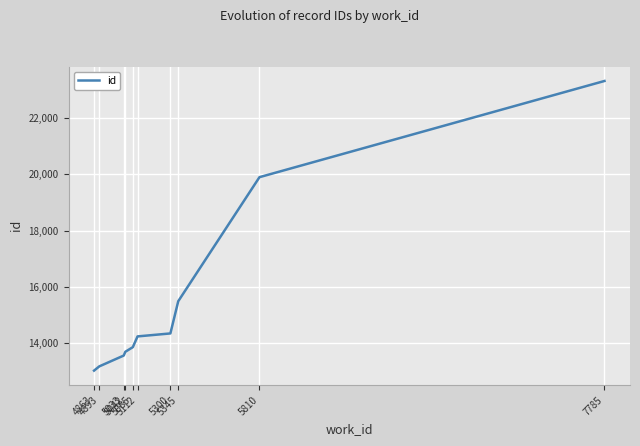

The value at 5345 is 15482. True or false?

True